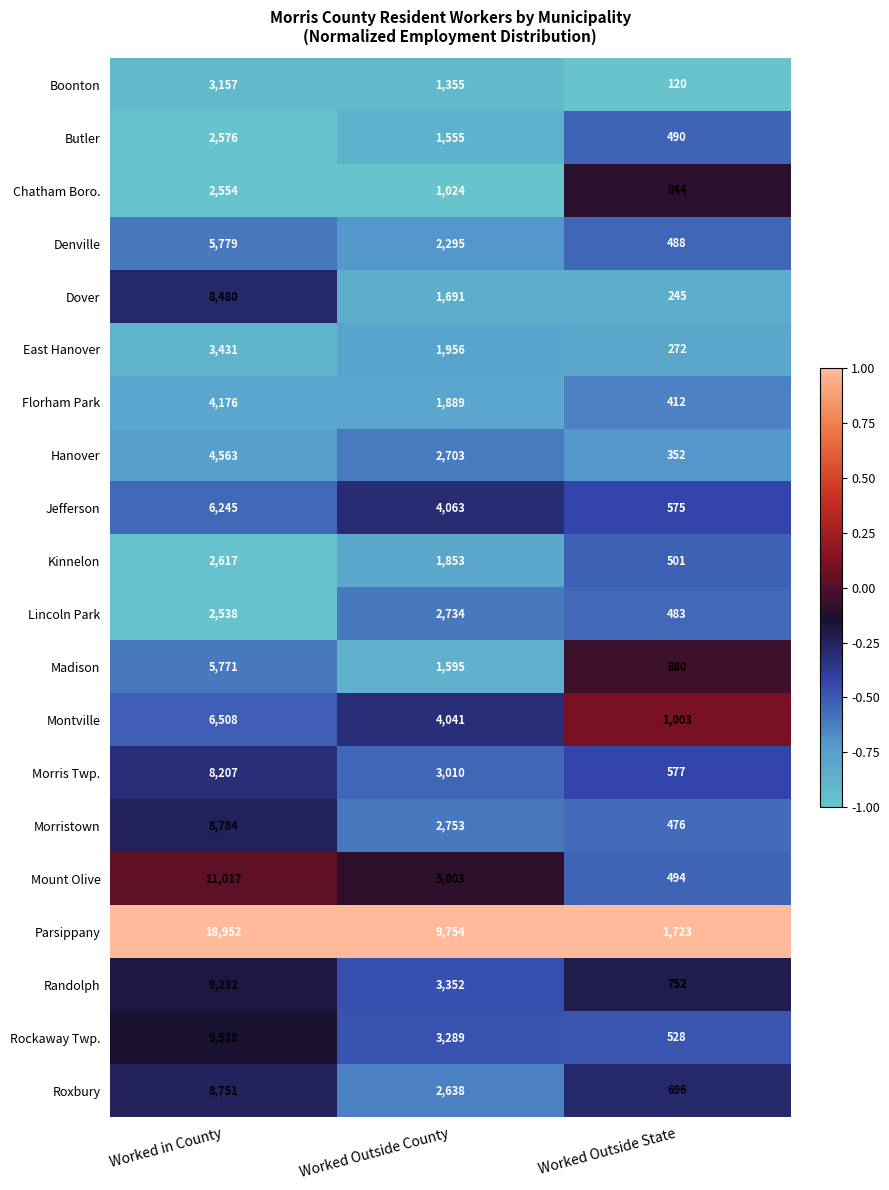

What is the smallest value displayed?

120